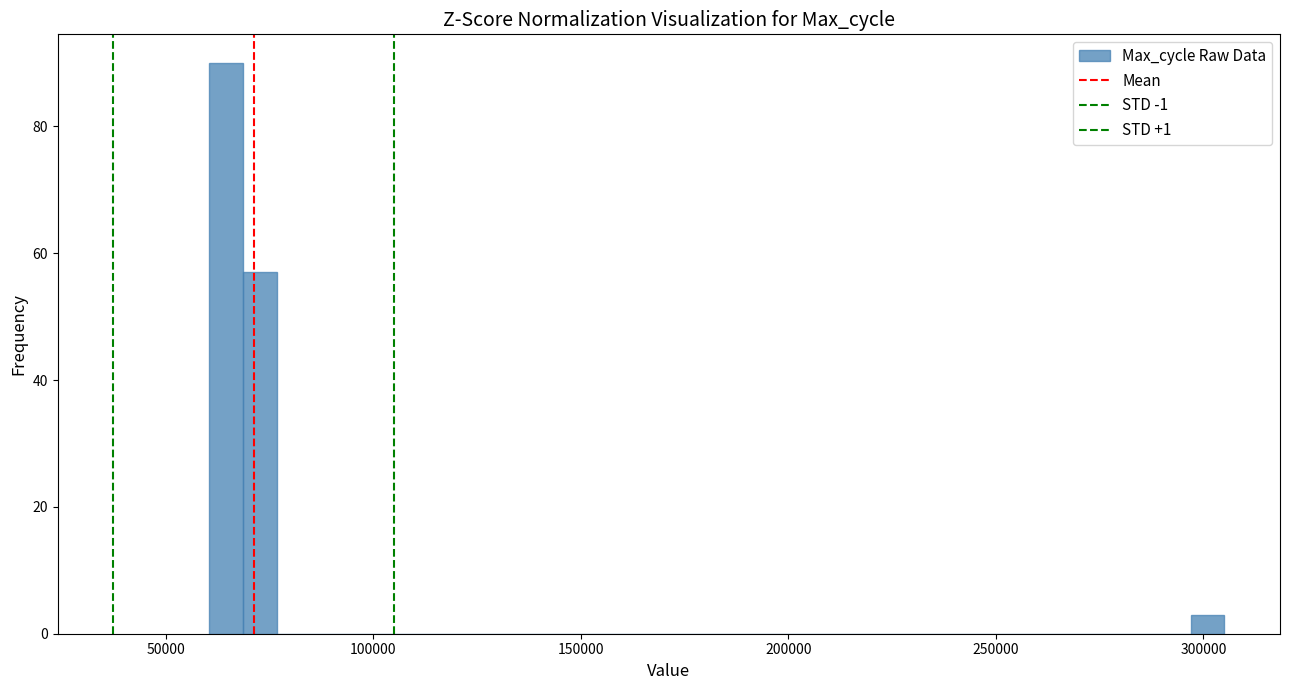

Around what value on the x-axis is the tallest bar? Give the approximate position of its centre, as read against the axis.

65000